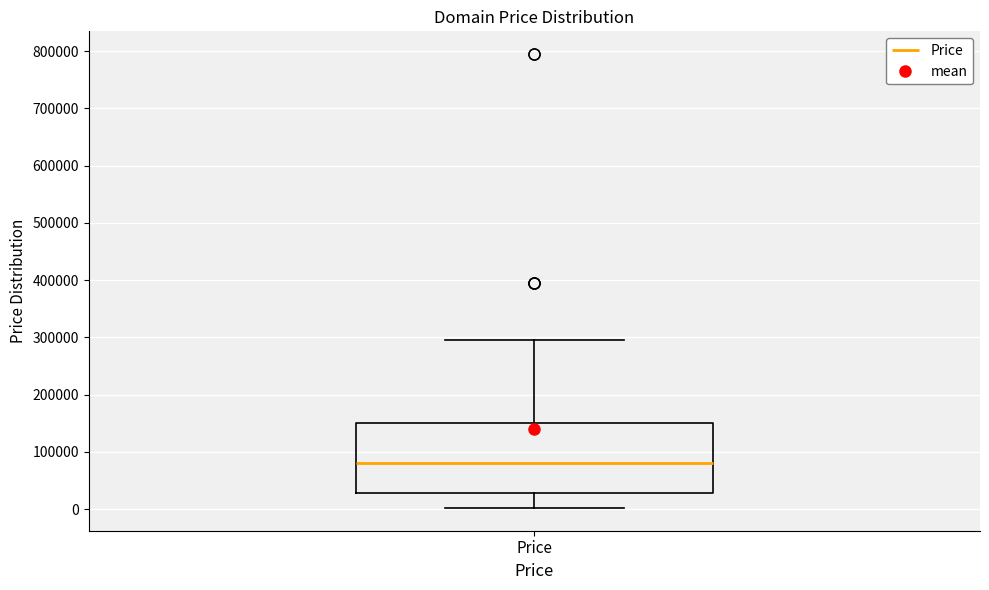

Read this box plot against the y-axis: the position of the median line, the range covered by the box, and the ends of both whiskers. The values are not printed on the chart, so give them approximately, as read against the axis.

median 80000, box 30000 to 150000, whiskers 0 to 290000